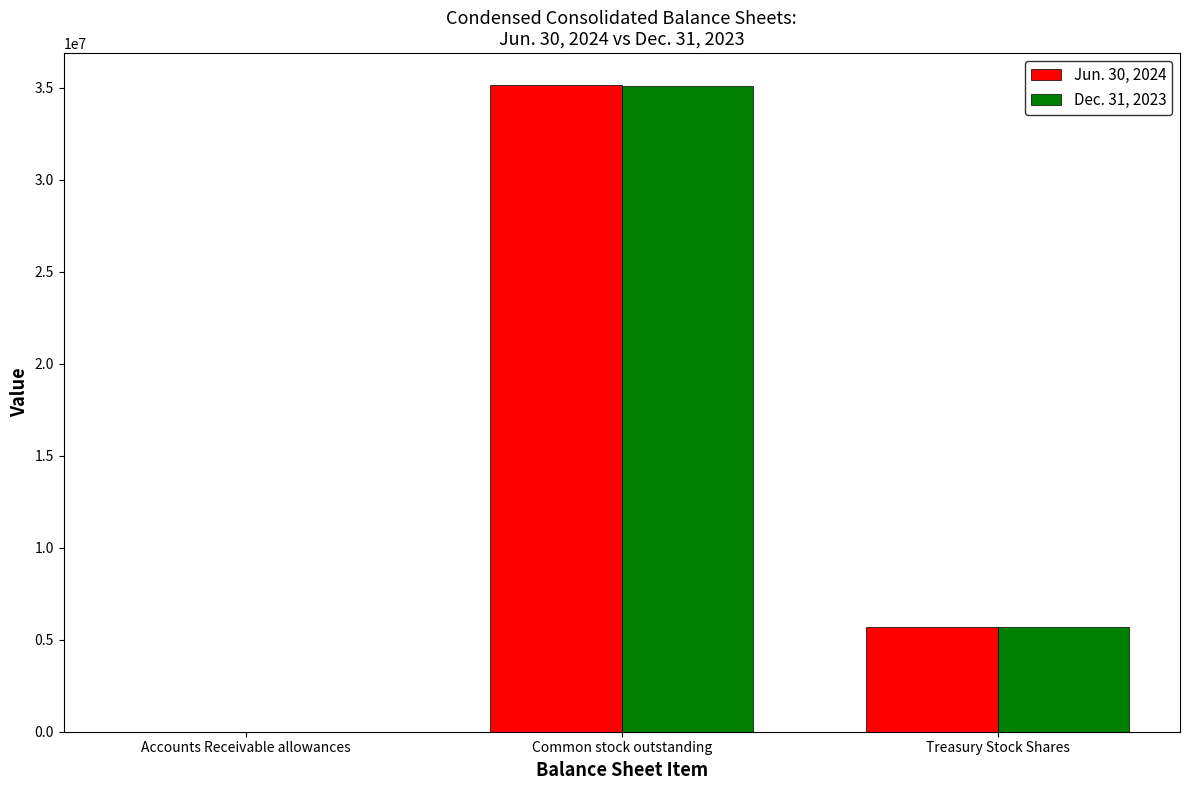

Reading left to right, extract all data points from this chart.

Jun. 30, 2024: 5.6	35116857.0	5677126.0
Dec. 31, 2023: 6.1	35094993.0	5698990.0